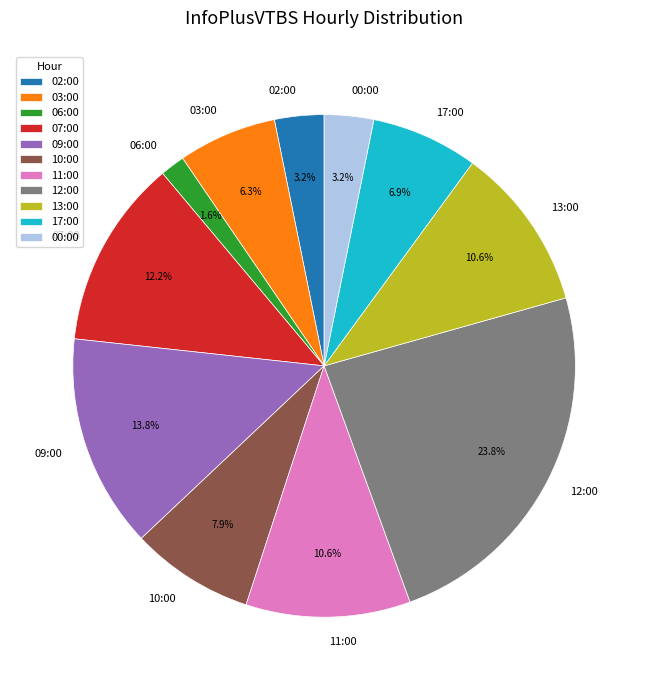

Approximately how many times larger is the value at 11:00 compared to 13:00?

1.0